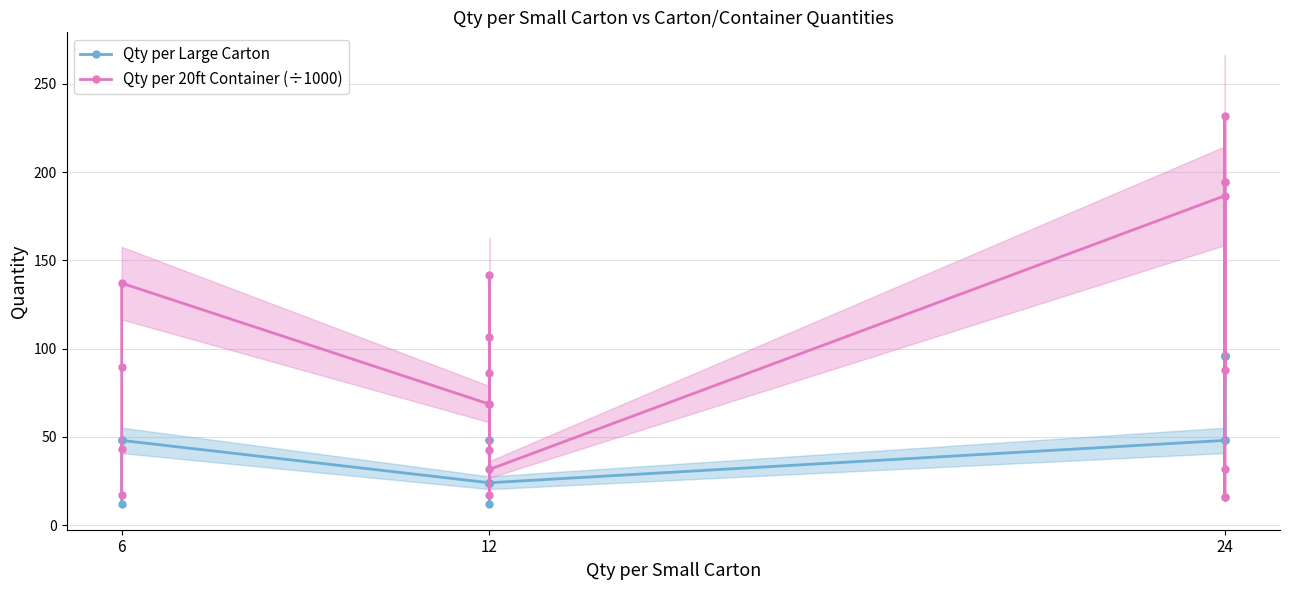

What is the total value across all series at 12?

92.5